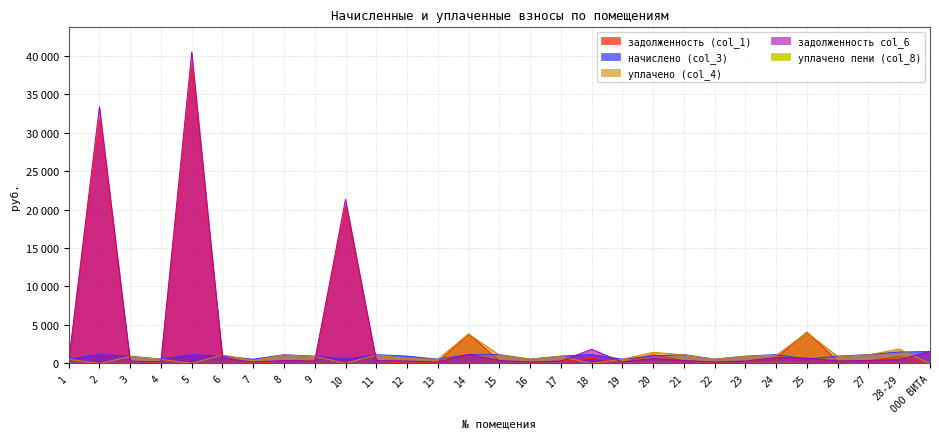

In задолженность col_6, how many points are higher than both neighbors (excluding endpoints)?

8